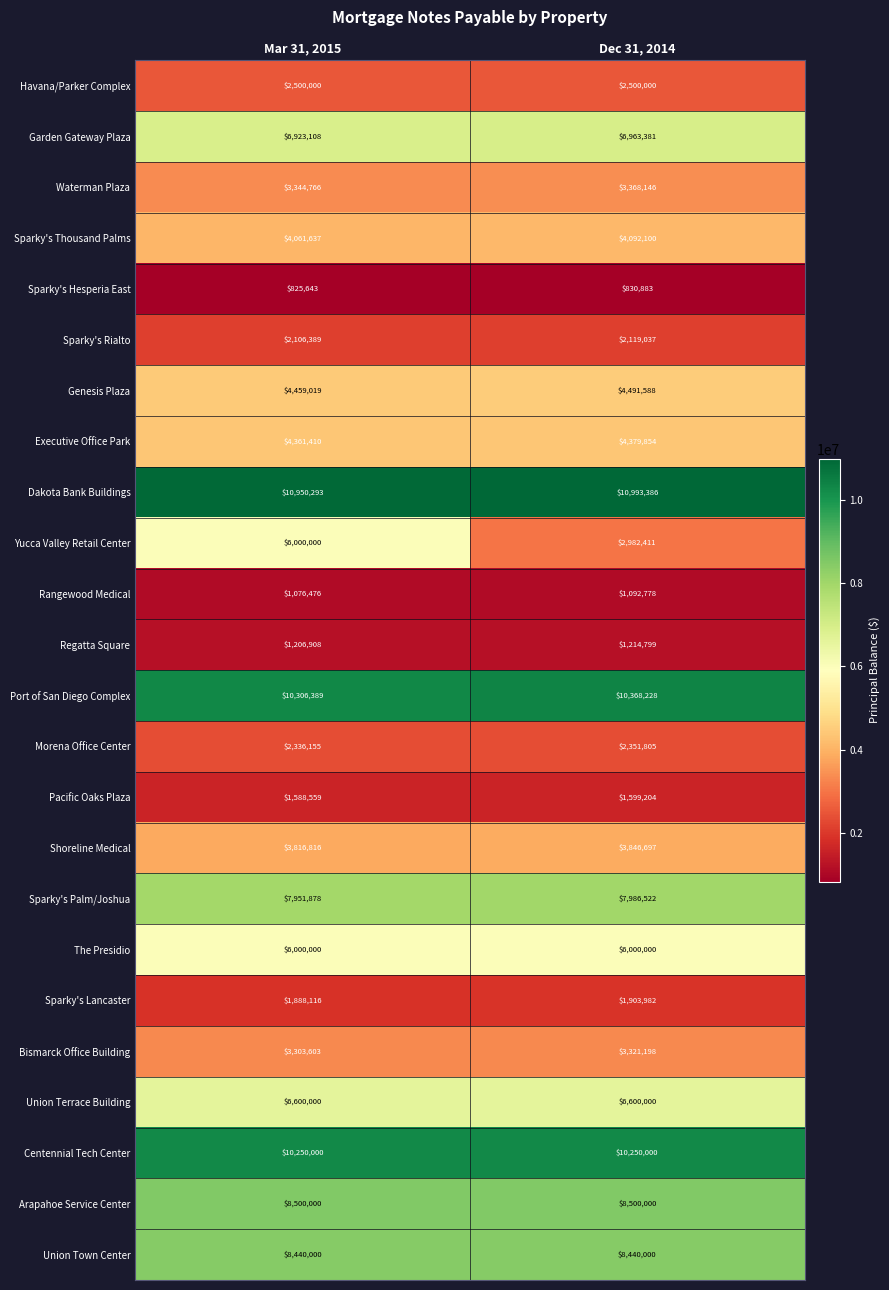

Which series has the largest total across all categories?

Dakota Bank Buildings